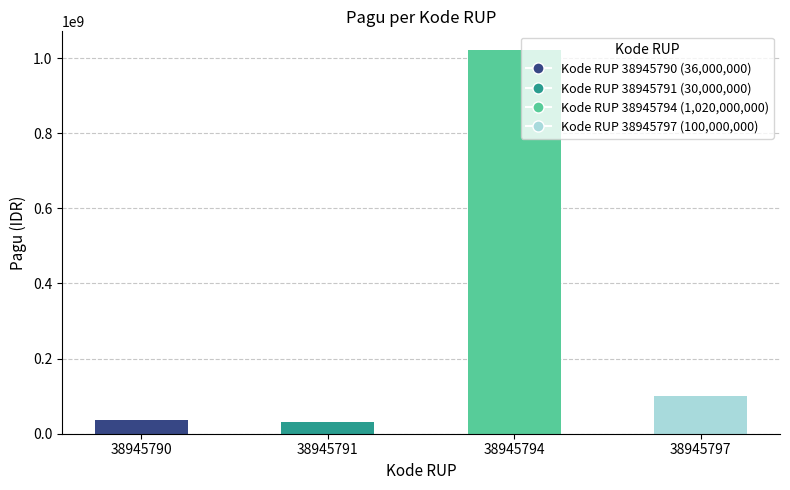

How many series are shown in this chart?

1